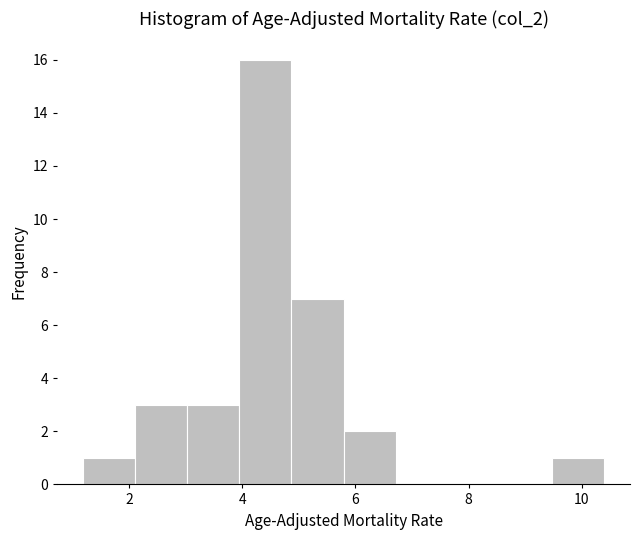

What is the height of the bar covering 4.0 to 4.8 on the x-axis? Neither the bar edges nor the heights are printed on the chart, so give them approximately, as read against the axes.

16